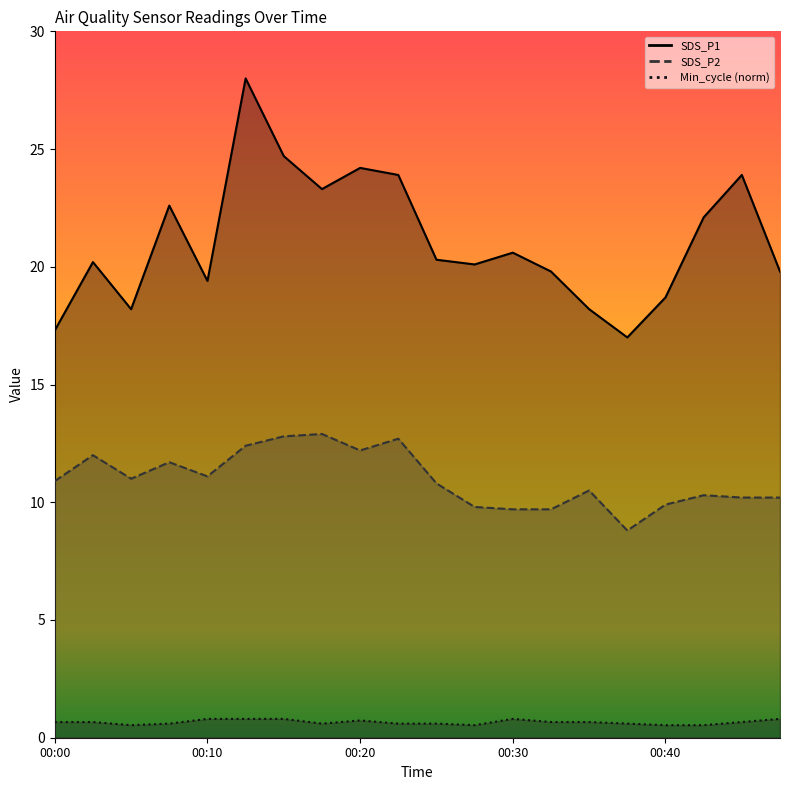

How many lines are shown in the chart?

3